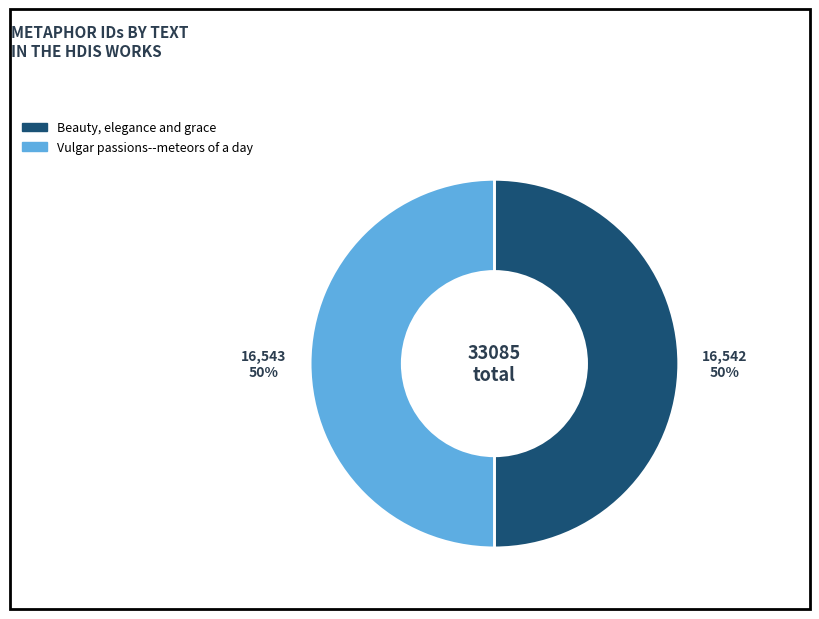

To the nearest percent, what is the average slice percentage?

50%